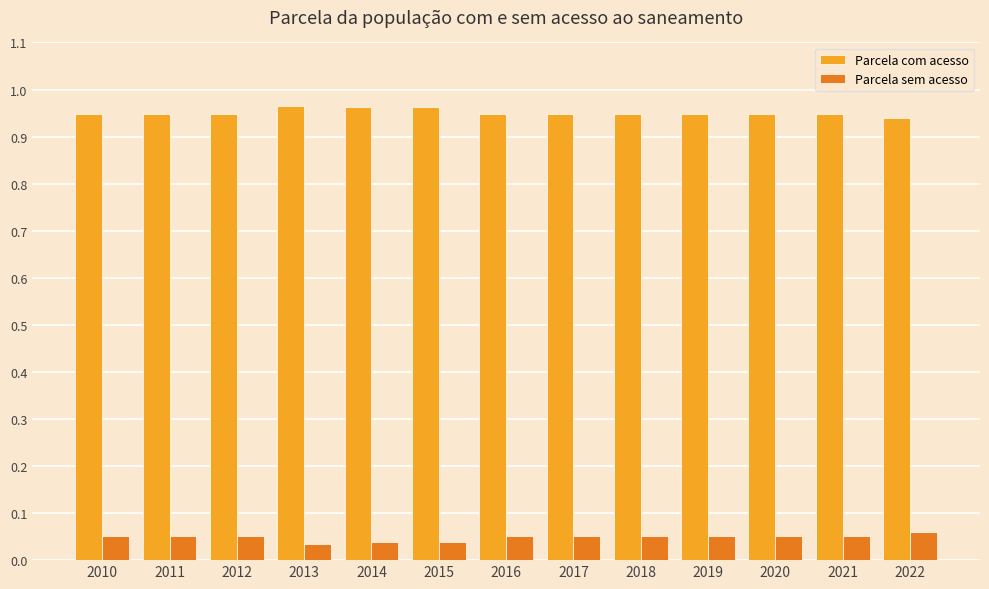

Is the value of Parcela com acesso at 2020 greater than the value of Parcela sem acesso at 2013?

Yes